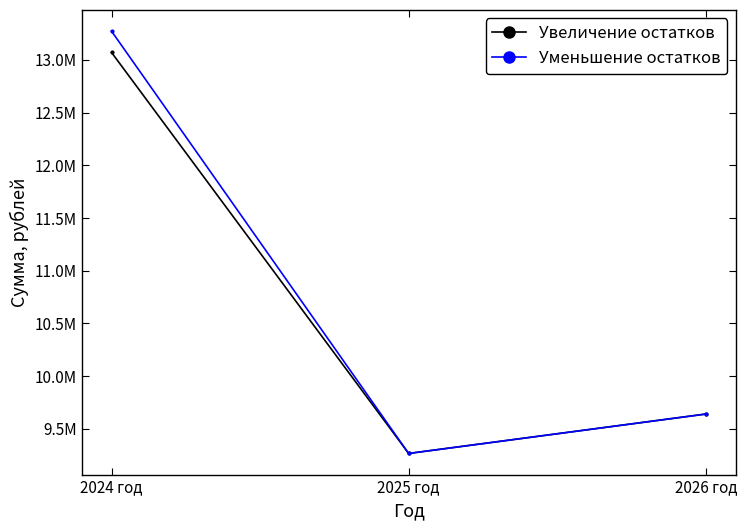

What is the minimum value shown in the chart?

9267208.7